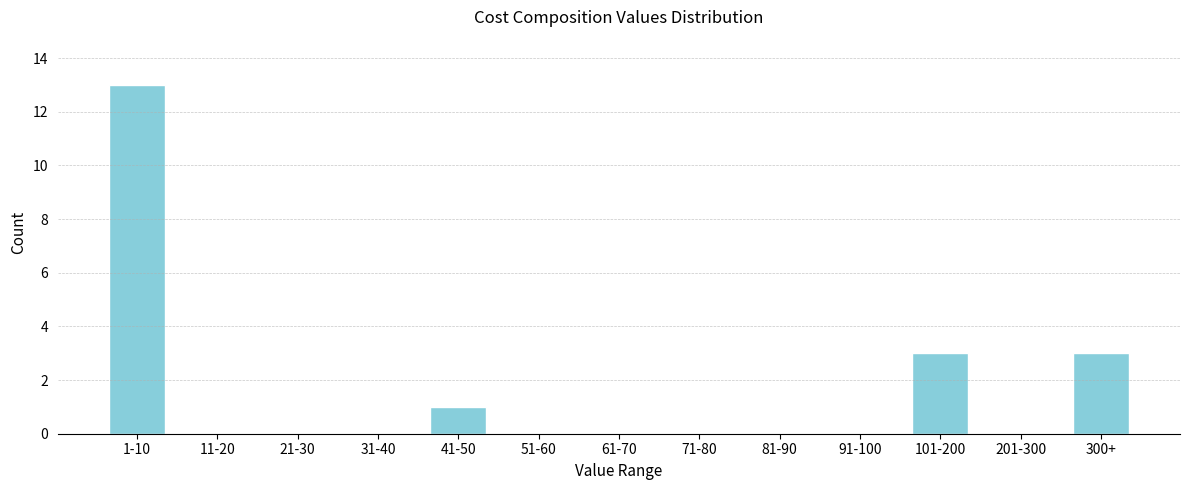

Reading left to right, transcribe all the data shown in this chart.

1-10=13	11-20=0	21-30=0	31-40=0	41-50=1	51-60=0	61-70=0	71-80=0	81-90=0	91-100=0	101-200=3	201-300=0	300+=3